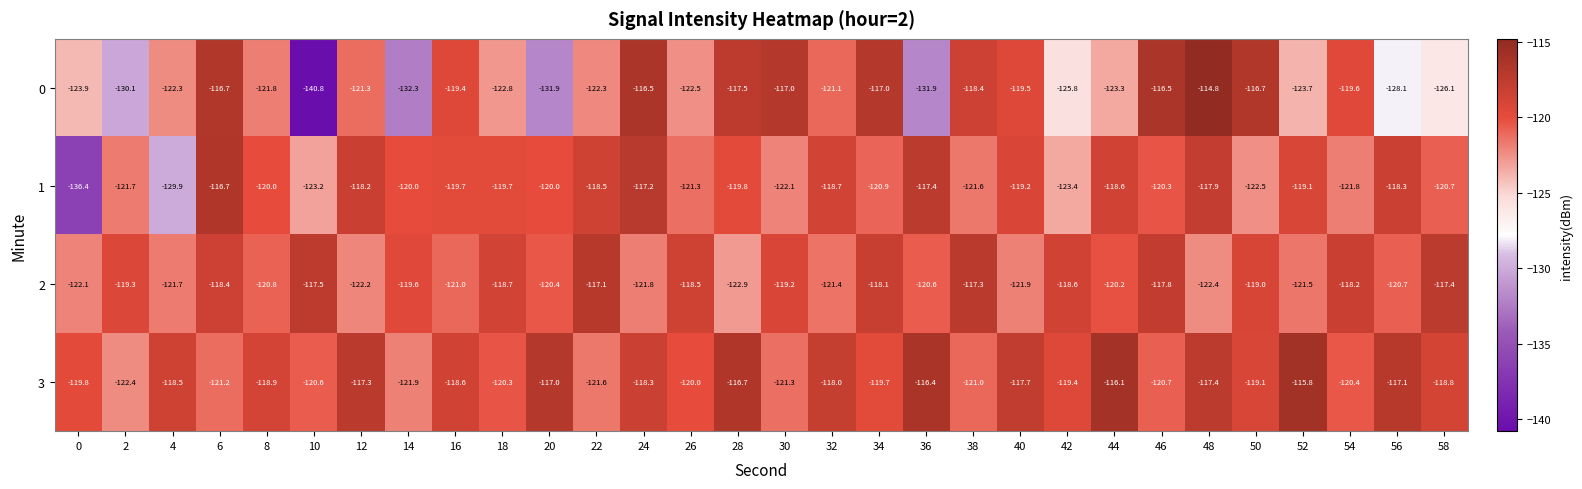

Rank the series by their average value, from highest to lowest.

3, 2, 1, 0